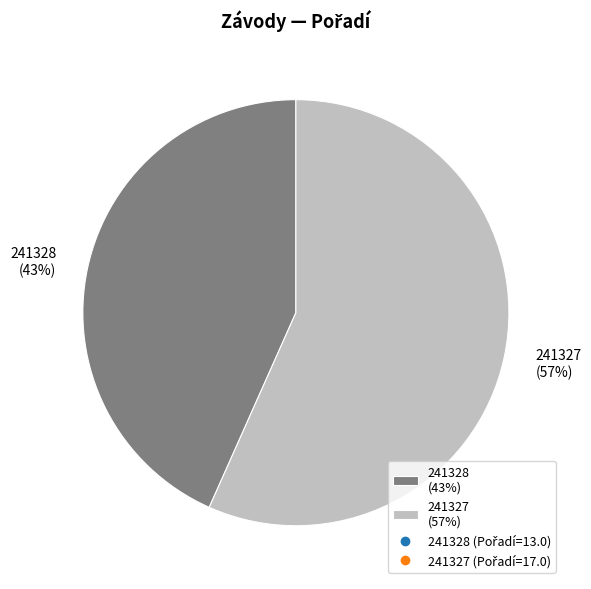

Combined, do 241327 and 241328 account for over 50%?

Yes